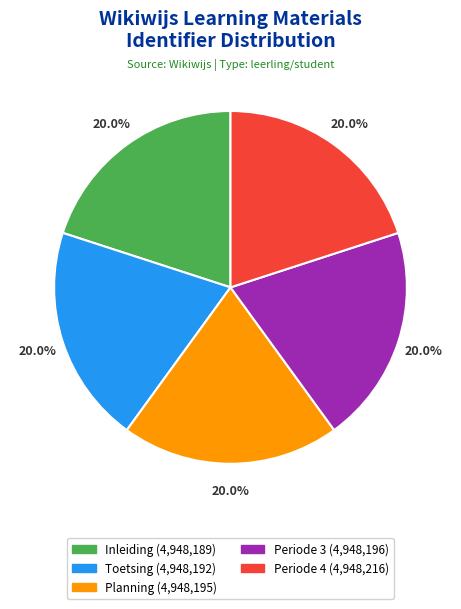

How many slices are in this pie chart?

5